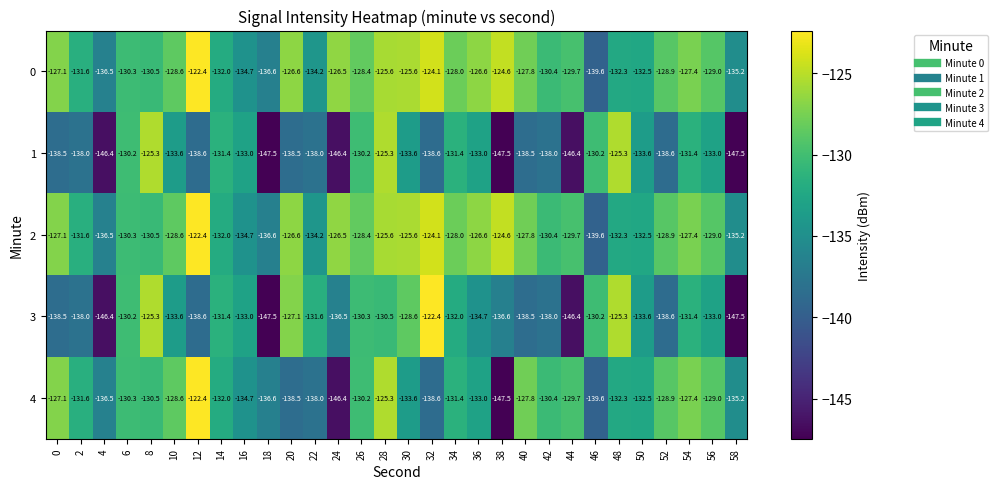

What is the sum of all 4 values?

-3985.6